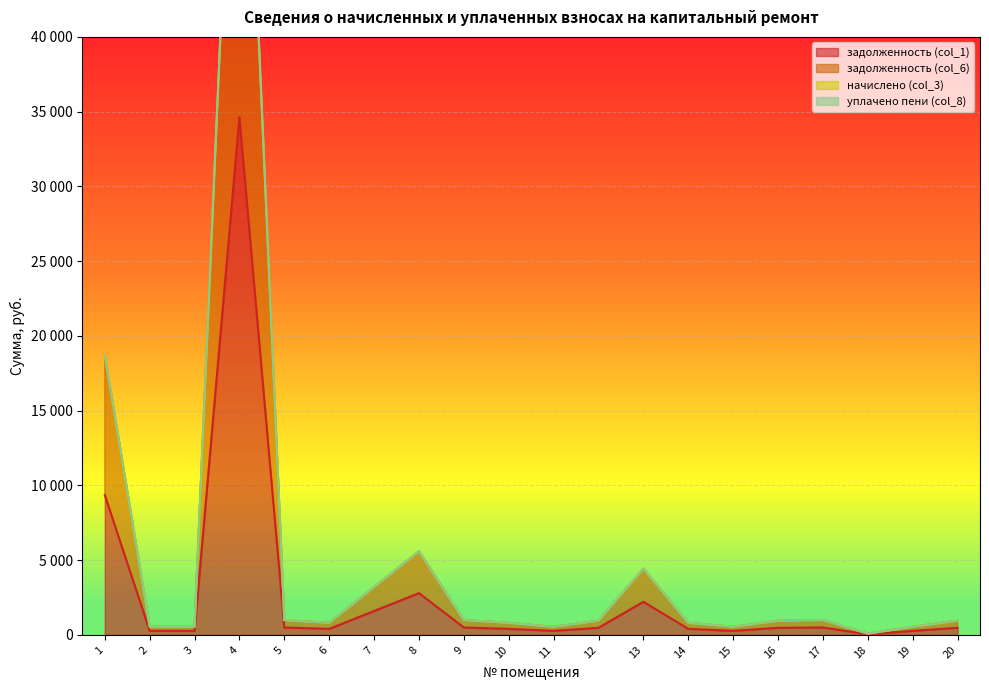

Which series changed the most between 7 and 15?

задолженность (col_6)